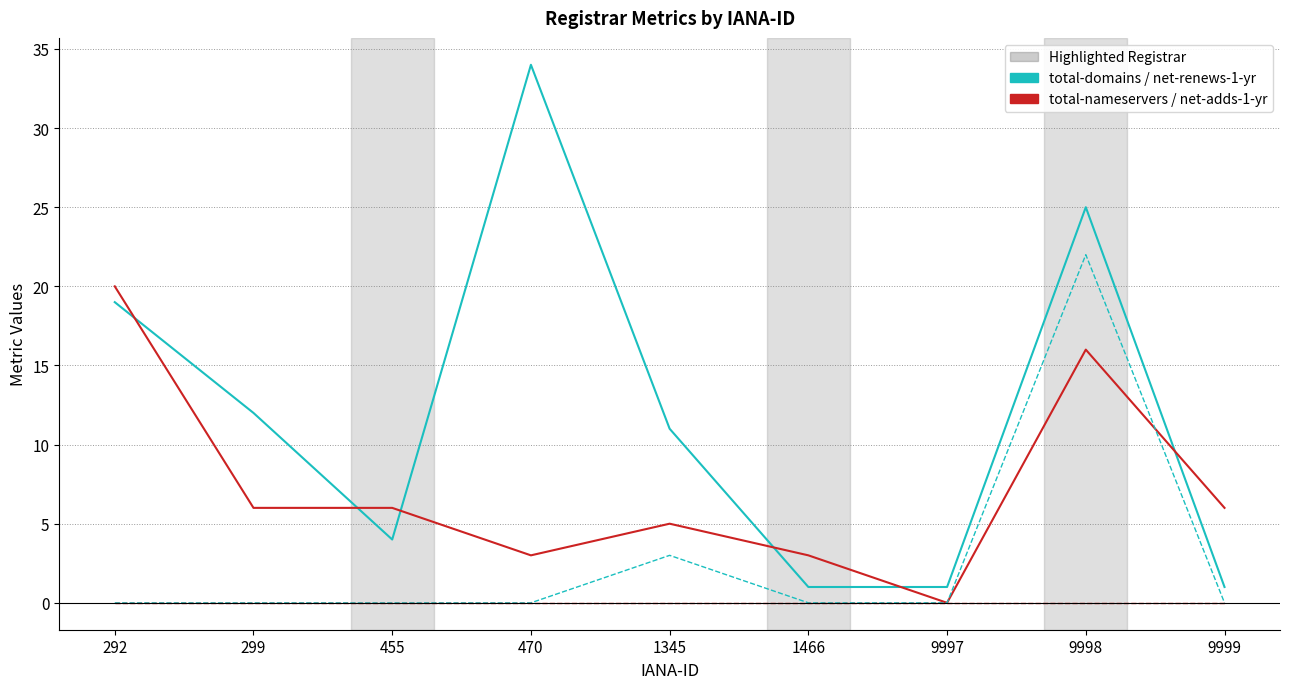

At which category is the sum across all series the highest?

9998